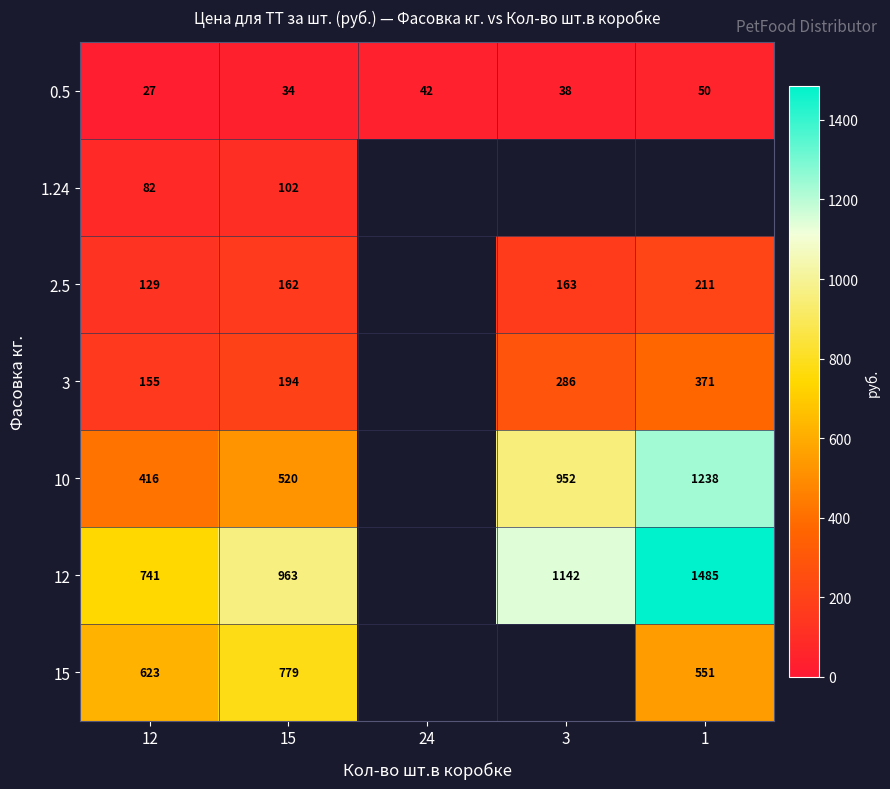

Which category has the highest value across all series?

1